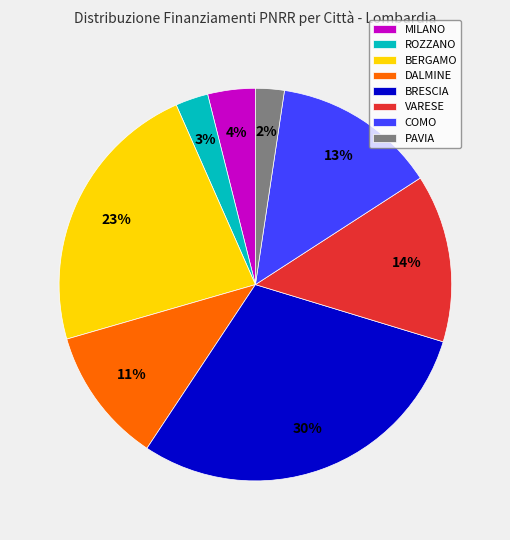

To the nearest percent, what is the combined percentage of BERGAMO and MILANO?

27%